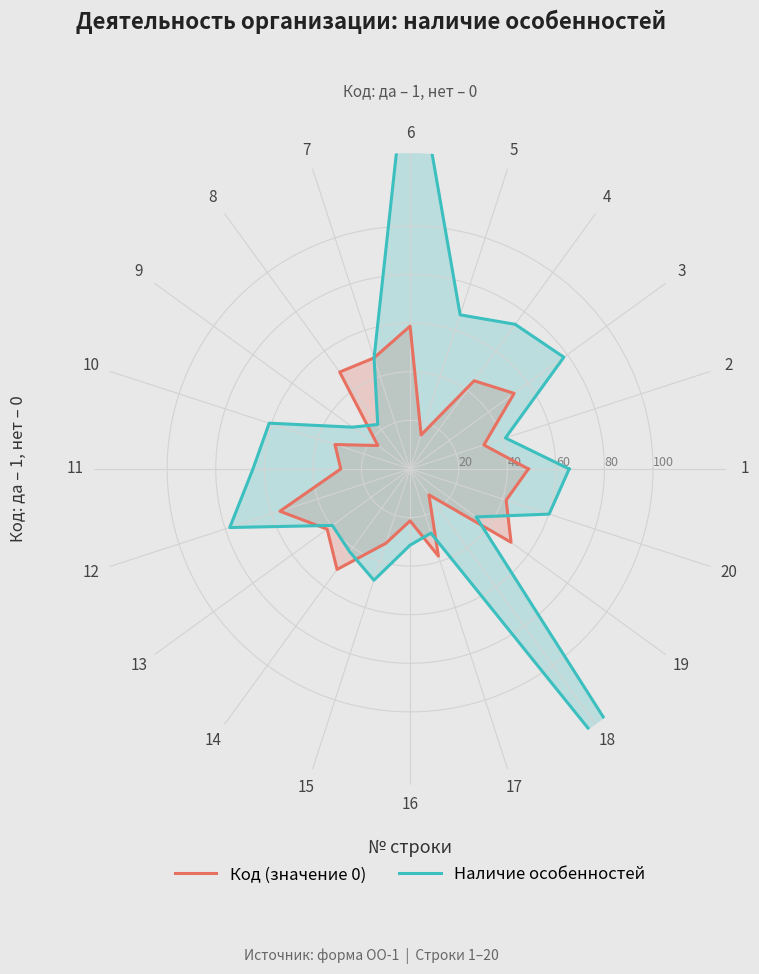

Which series has the largest range (max minus min)?

Наличие особенностей